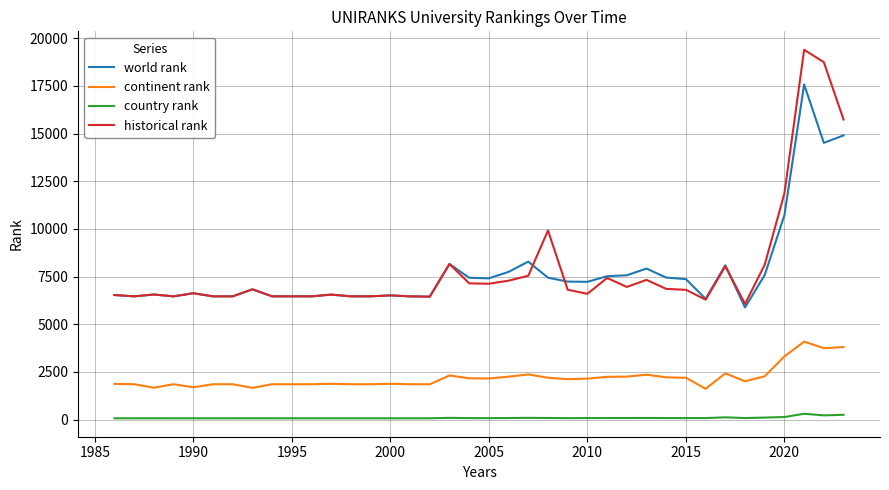

What are all the series names shown in the legend?

world rank, continent rank, country rank, historical rank